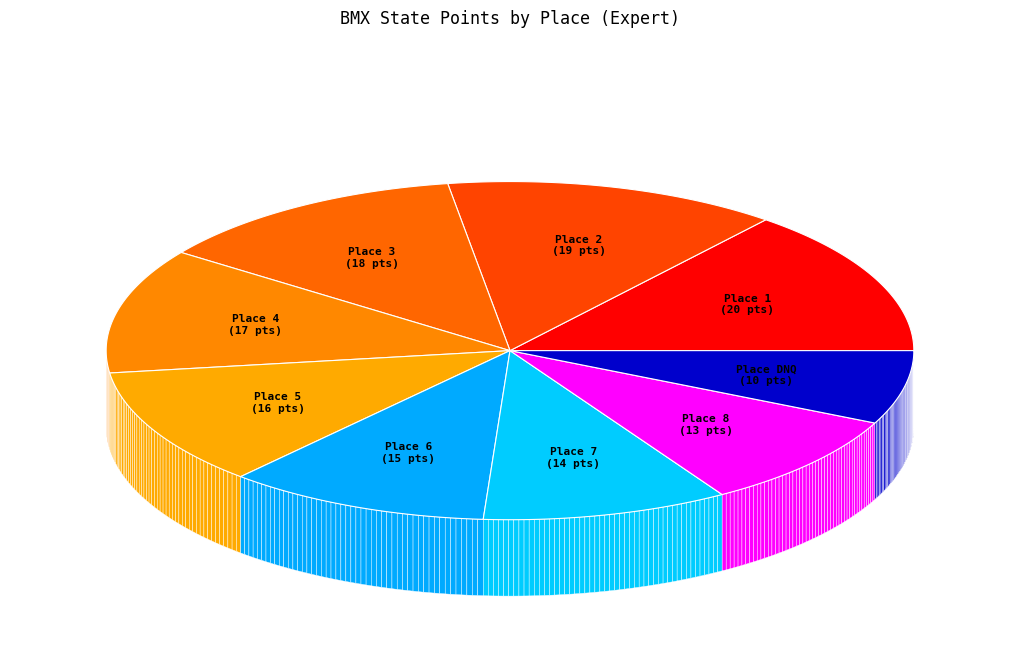

Does any single category account for the majority?

No